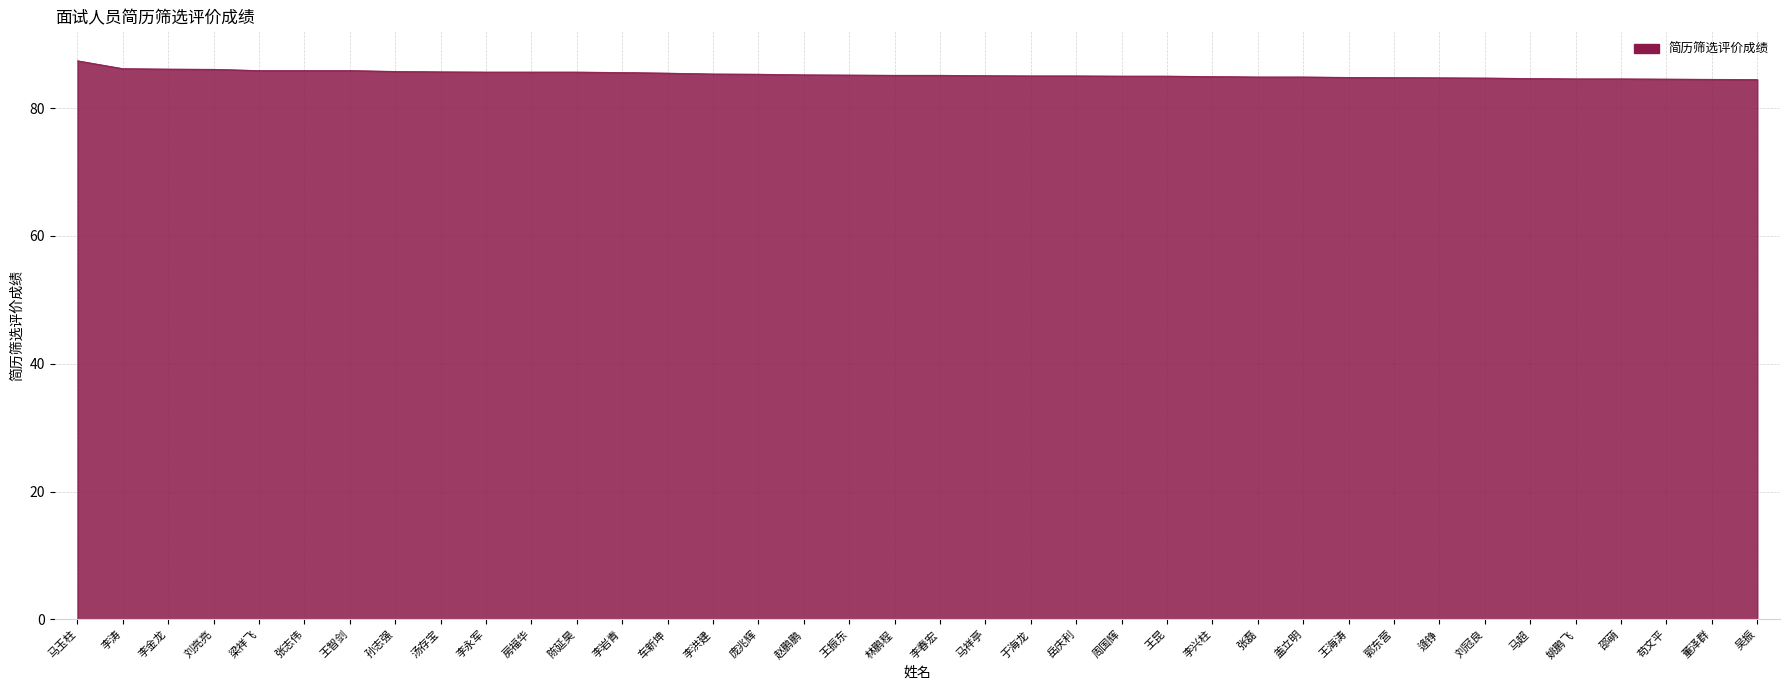

True or false: the data shows 130.2 at 李兴柱.

False